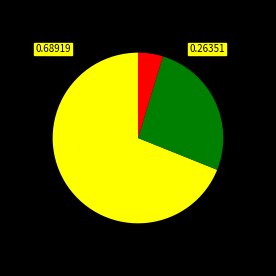

How many segments does this pie chart have?

3